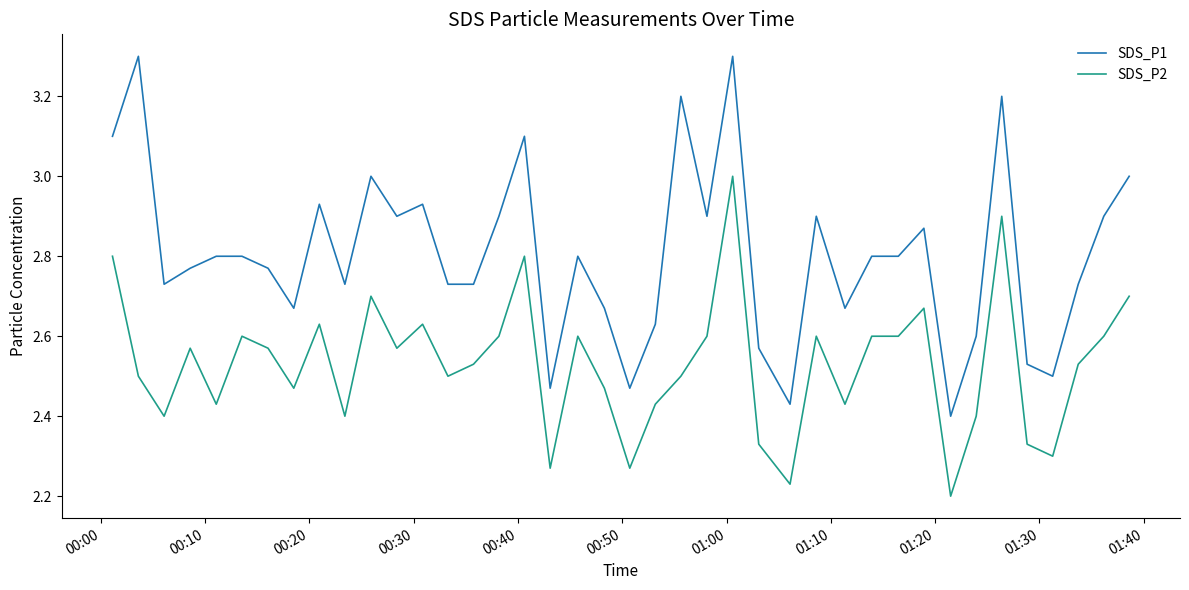

What is the difference between the maximum and minimum values in the SDS_P1 series?

0.9